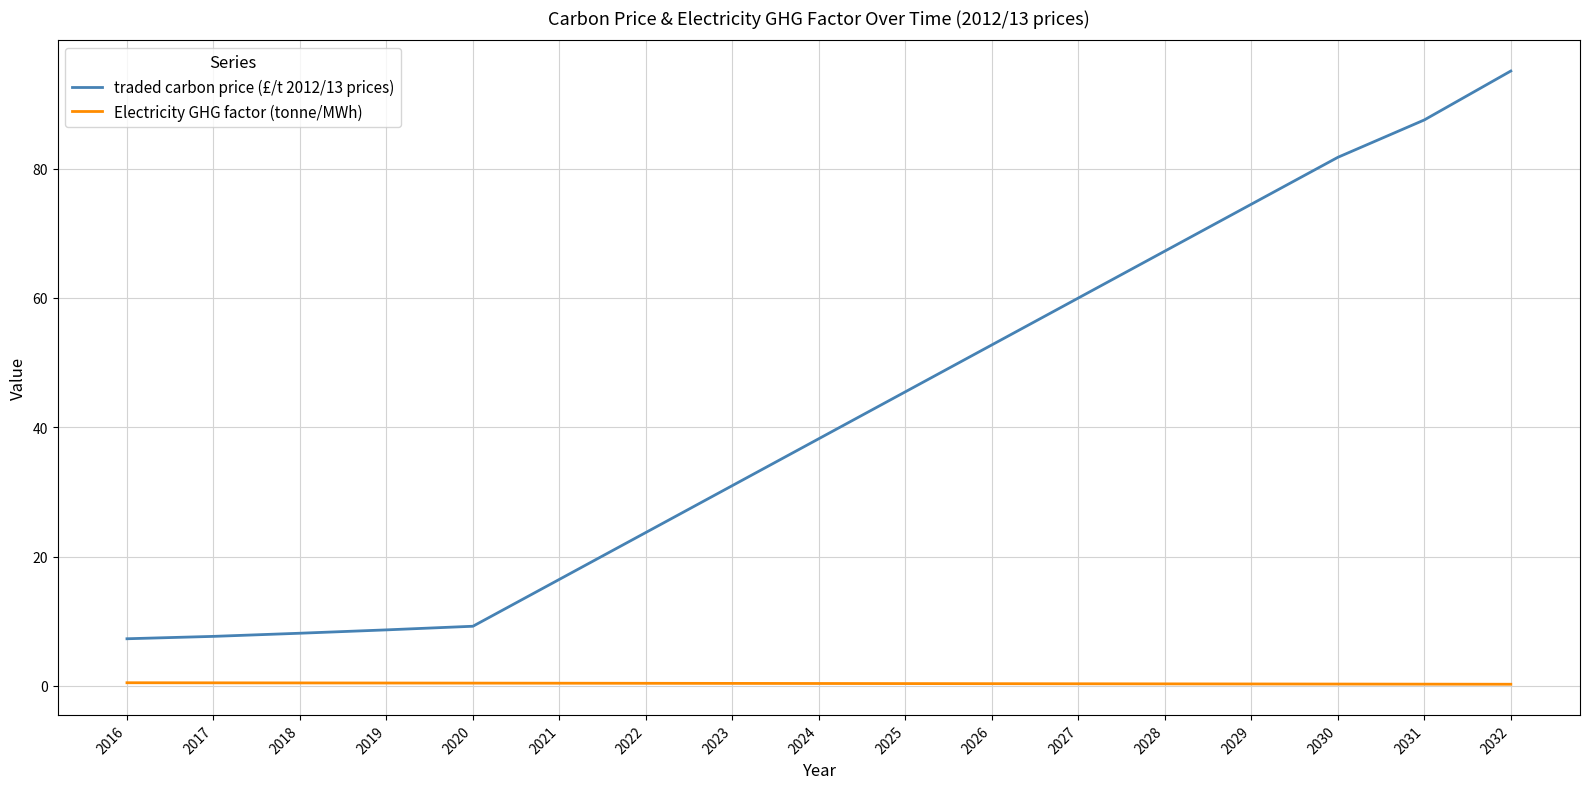

Which series has the largest range (max minus min)?

traded carbon price (£/t 2012/13 prices)